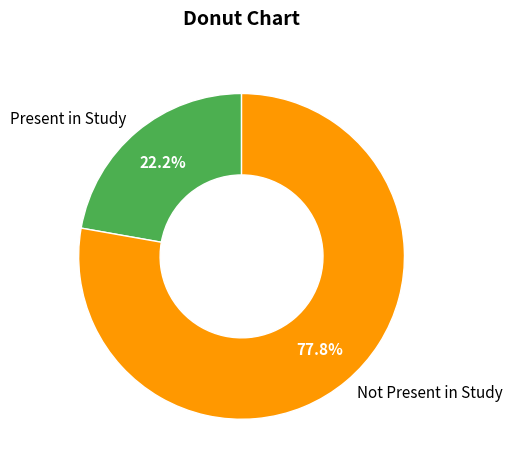

Which category has the smallest portion of the pie?

Present in Study